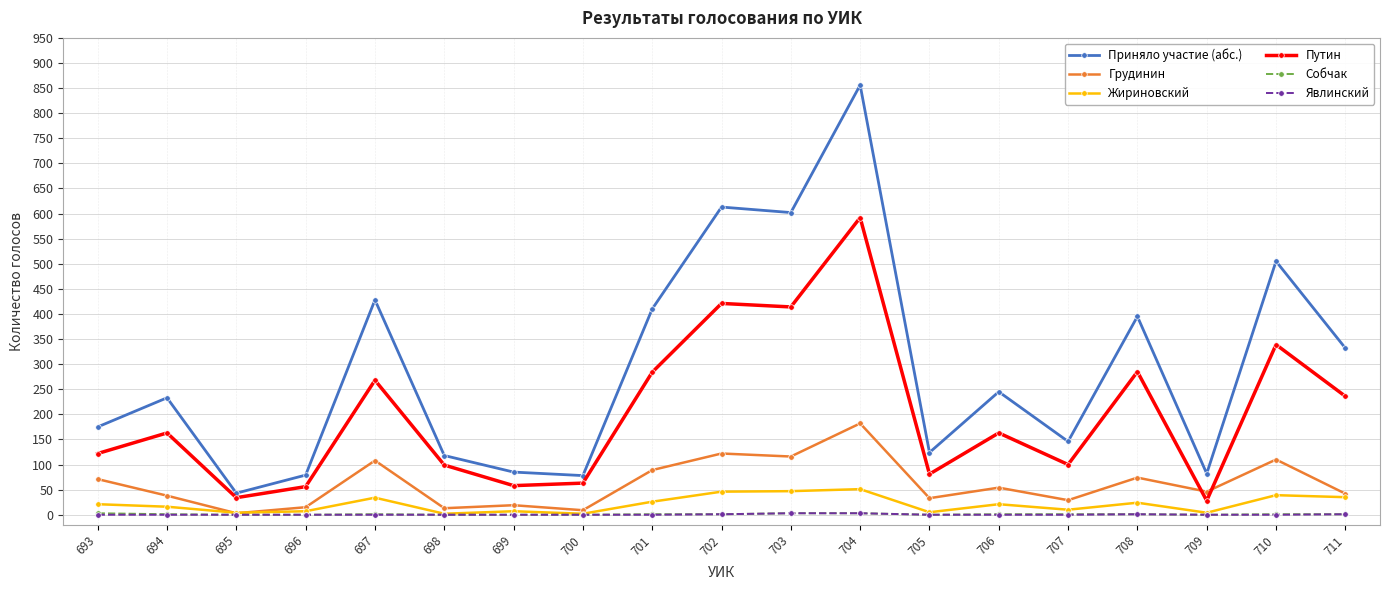

Is the value of Приняло участие (абс.) at 707 greater than the value of Собчак at 708?

Yes